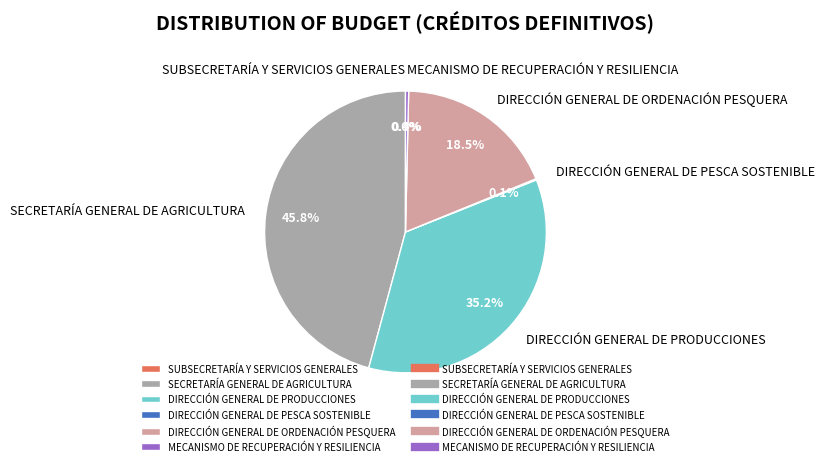

Does DIRECCIÓN GENERAL DE PRODUCCIONES account for over 50% of the chart?

No